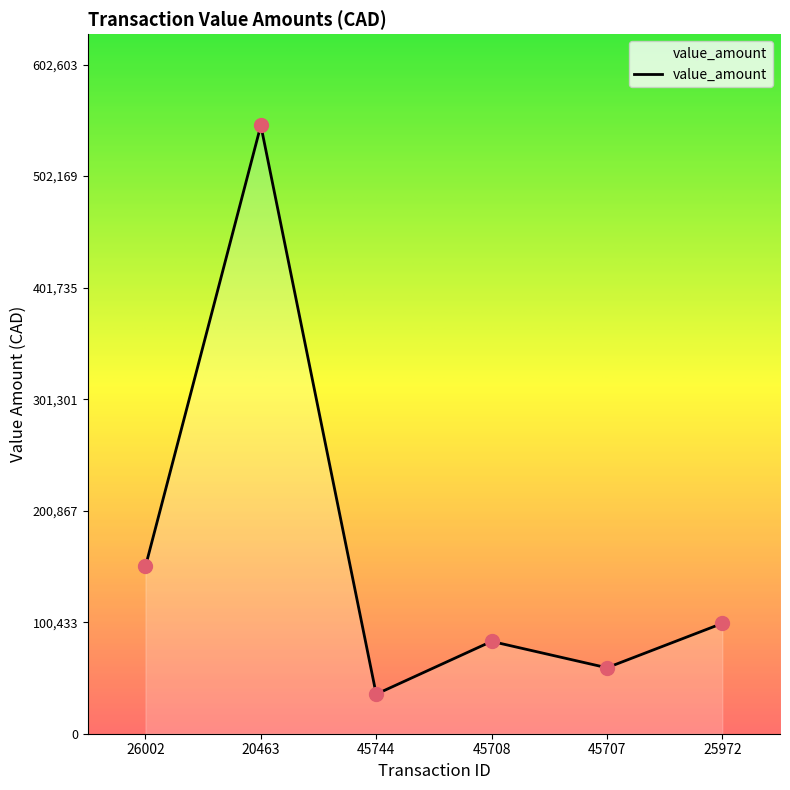

What is the ratio of the value at 25972 to the value at 45744?

2.8